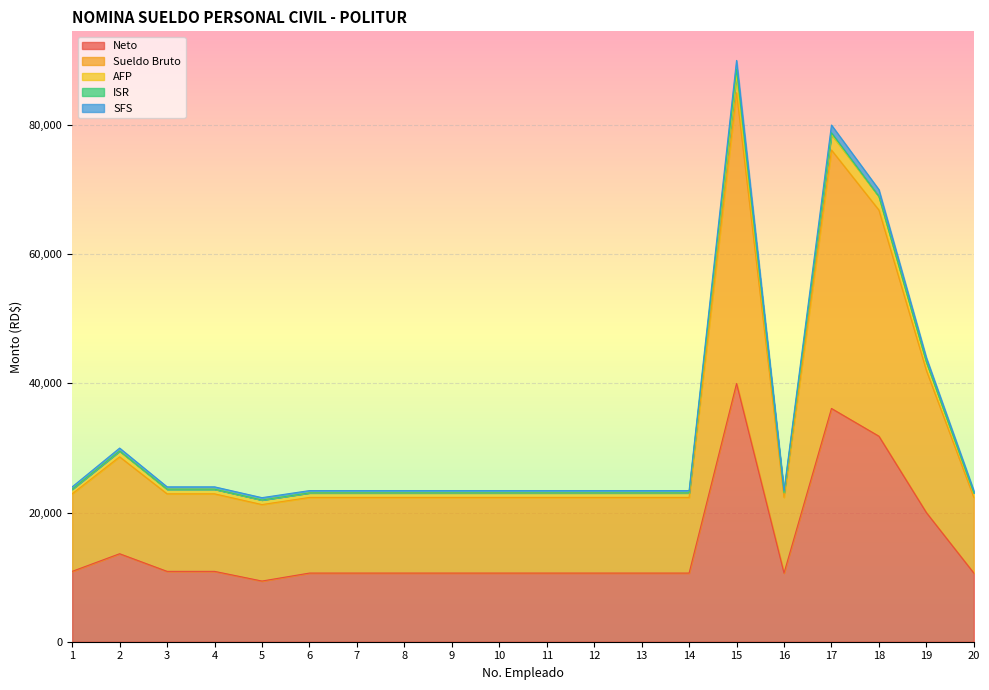

How many lines are shown in the chart?

5